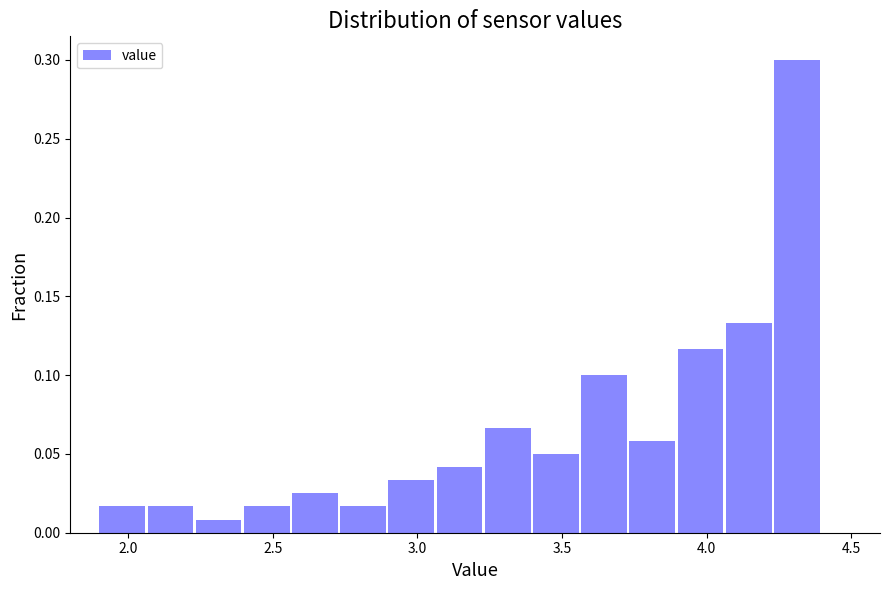

Read against the x-axis, roughly where is the centre of the tallest bar?

4.30